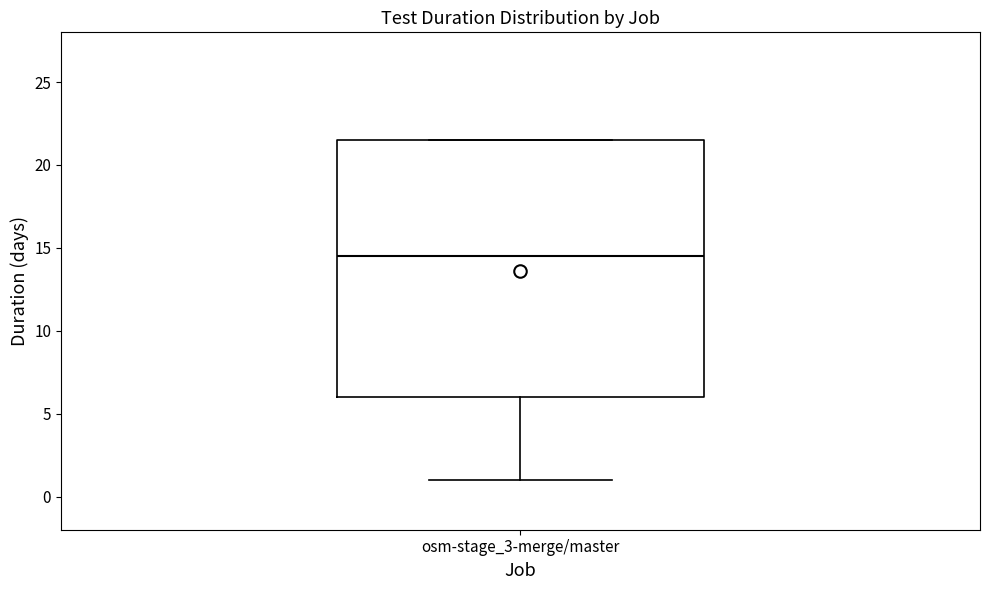

Transcribe this box plot: give where the median line is, the range the box spans, and where the two whiskers end, as read against the y-axis. The values are not printed on the chart, so give them approximately, as read against the axis.

median 14.5, box 6.0 to 21.5, whiskers 1.0 to 21.5